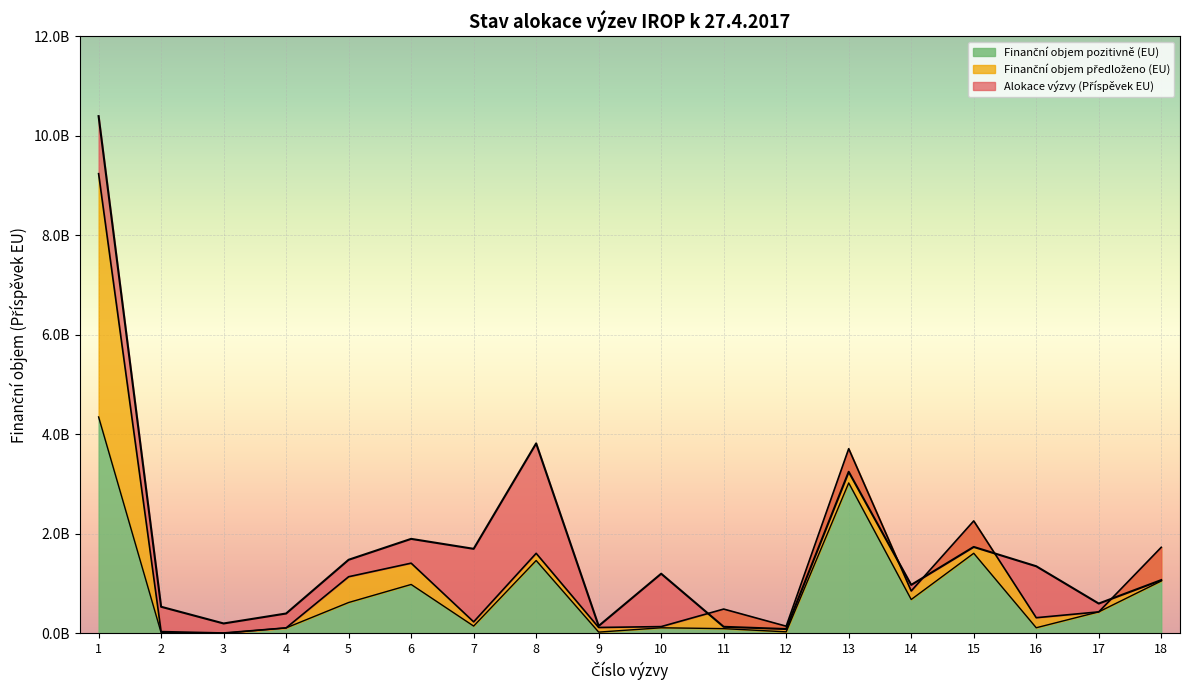

What is the value of the Finanční objem předloženo (EU) point at the 10th from the left?

136713268.1